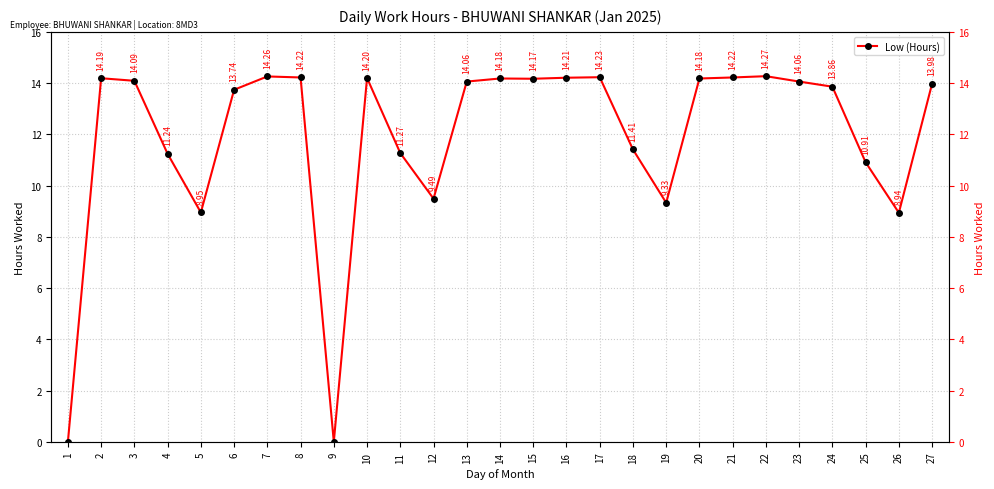

What is the change in value from 13 to 27?

-0.1